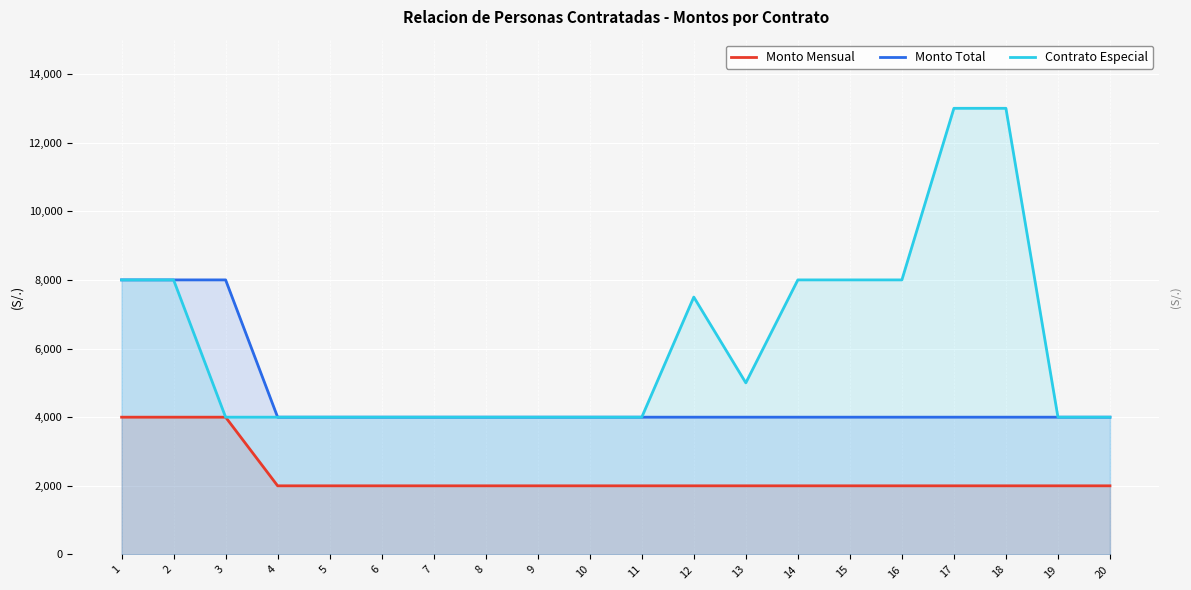

Reading left to right, list all the values displayed in this chart.

Monto Mensual: 4000	4000	4000	2000	2000	2000	2000	2000	2000	2000	2000	2000	2000	2000	2000	2000	2000	2000	2000	2000
Monto Total: 8000	8000	8000	4000	4000	4000	4000	4000	4000	4000	4000	4000	4000	4000	4000	4000	4000	4000	4000	4000
Contrato Especial: 8000	8000	4000	4000	4000	4000	4000	4000	4000	4000	4000	7500	5000	8000	8000	8000	13000	13000	4000	4000